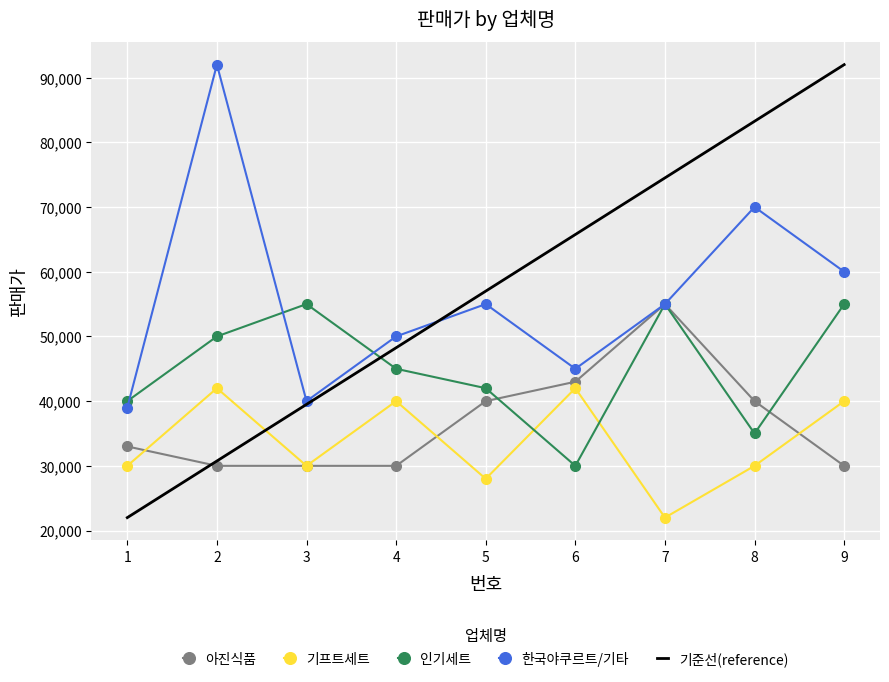

What is the value of the 기프트세트 point at the 6th from the left?

42000